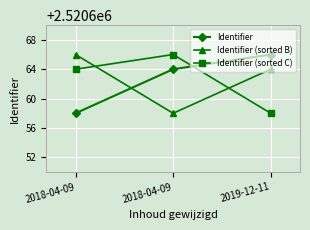

Is it true that Identifier (sorted C) equals 779988 at 2018-04-09?

False